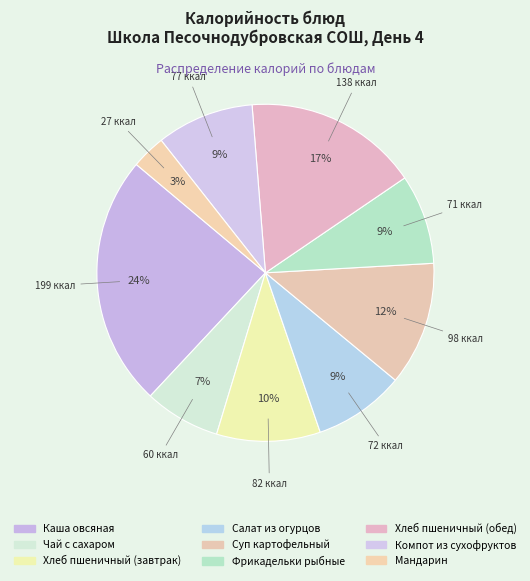

Do Салат из огурцов and Каша овсяная together represent more than half of the pie?

No